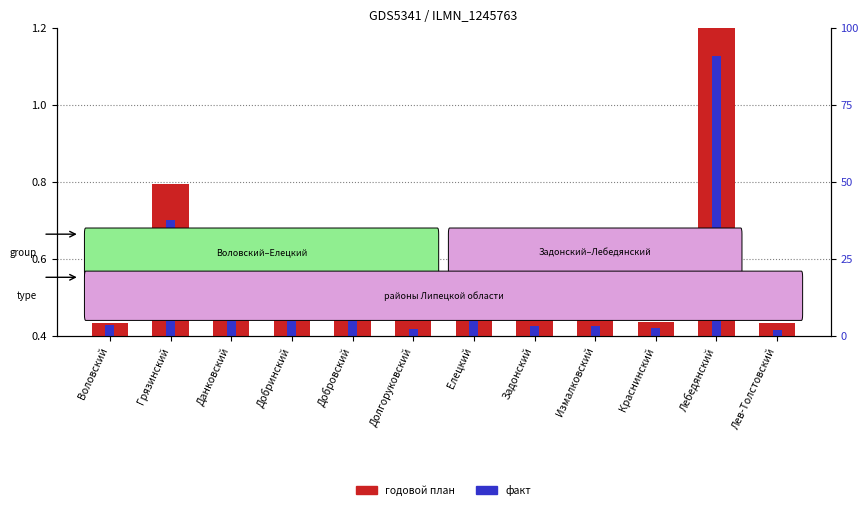

Are the bars grouped side by side (vs. stacked)?

Yes